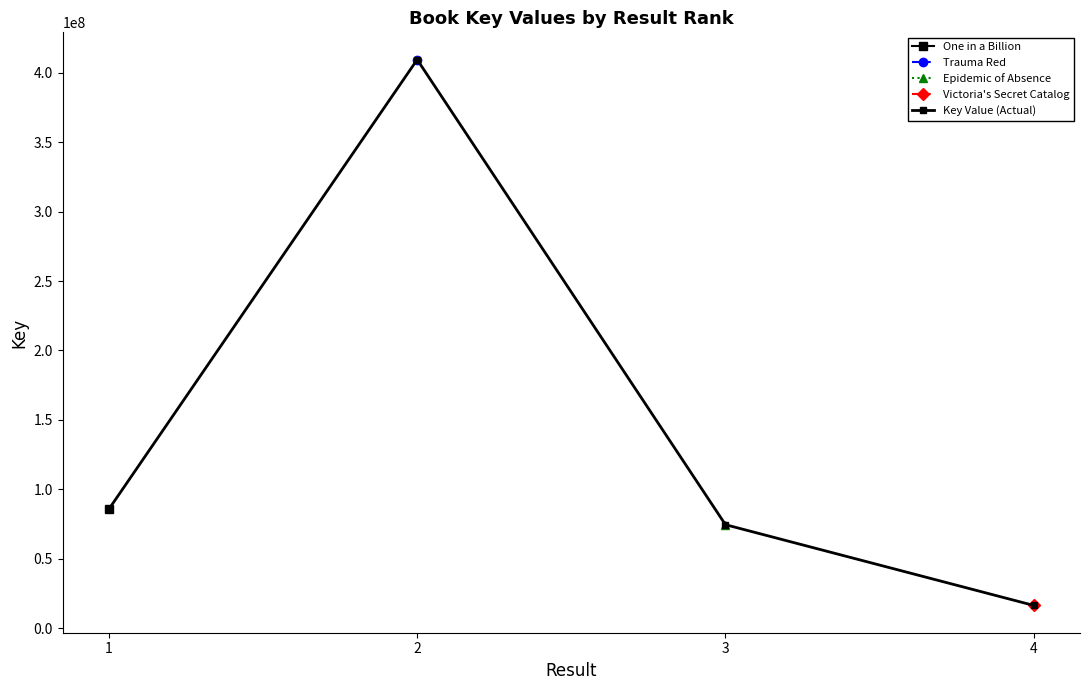

What is the difference between the values at 4 and 2?

393227788